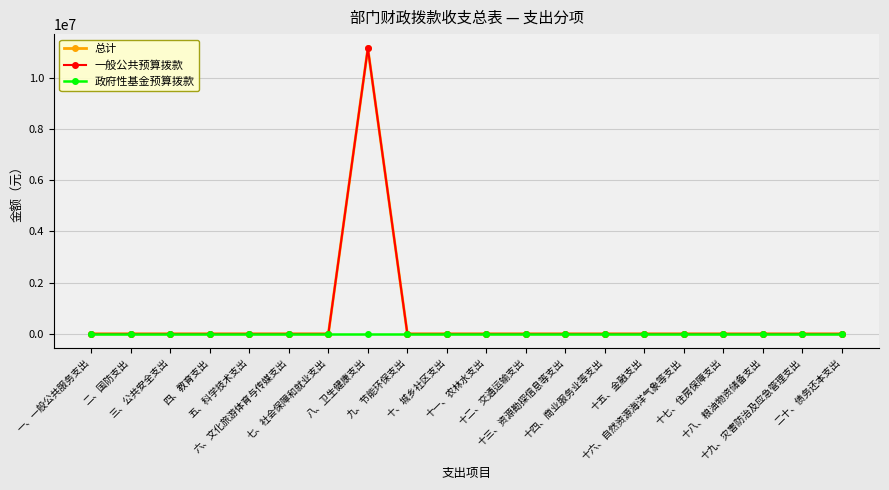

Reading left to right, extract all data points from this chart.

总计: 0.0	0.0	0.0	0.0	0.0	0.0	0.0	11144302.5	0.0	0.0	0.0	0.0	0.0	0.0	0.0	0.0	0.0	0.0	0.0	0.0
一般公共预算拨款: 0.0	0.0	0.0	0.0	0.0	0.0	0.0	11144302.5	0.0	0.0	0.0	0.0	0.0	0.0	0.0	0.0	0.0	0.0	0.0	0.0
政府性基金预算拨款: 0.0	0.0	0.0	0.0	0.0	0.0	0.0	0.0	0.0	0.0	0.0	0.0	0.0	0.0	0.0	0.0	0.0	0.0	0.0	0.0